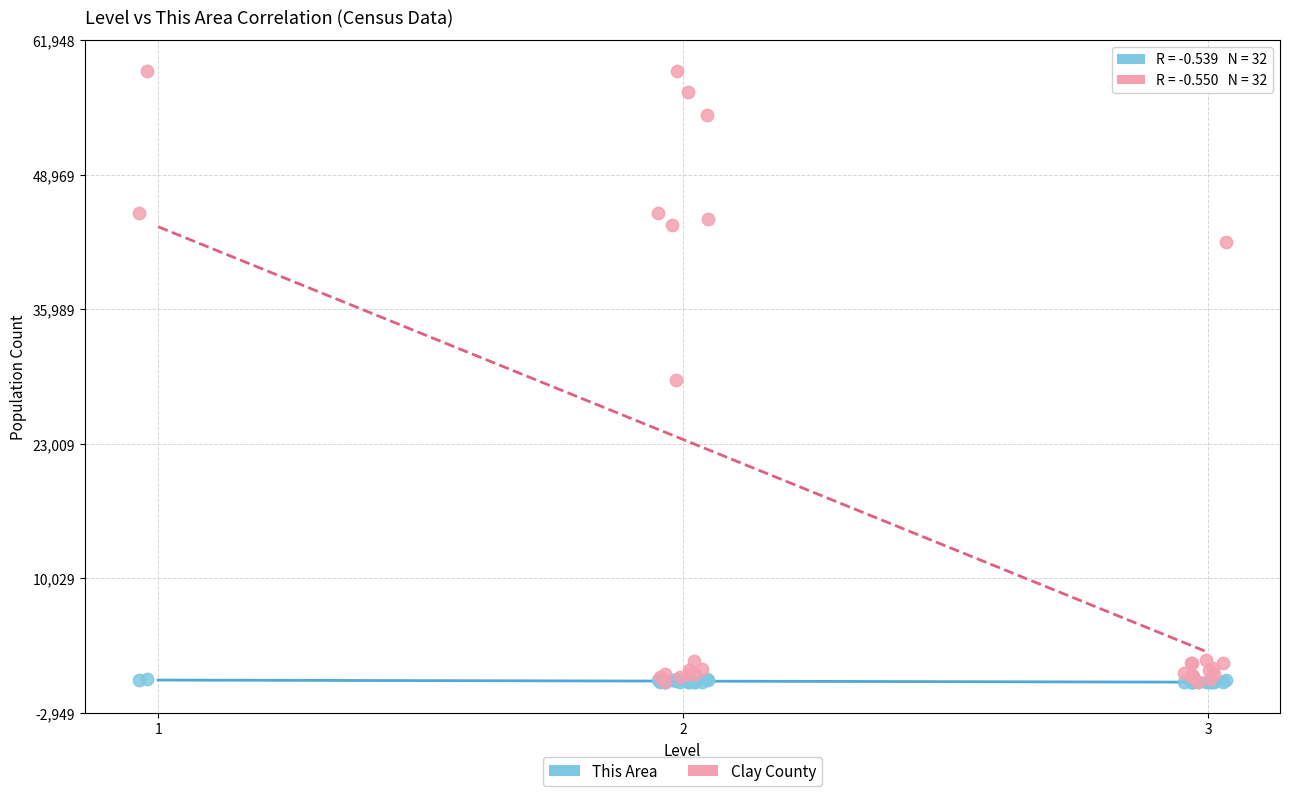

What are all the series names shown in the legend?

This Area, Clay County